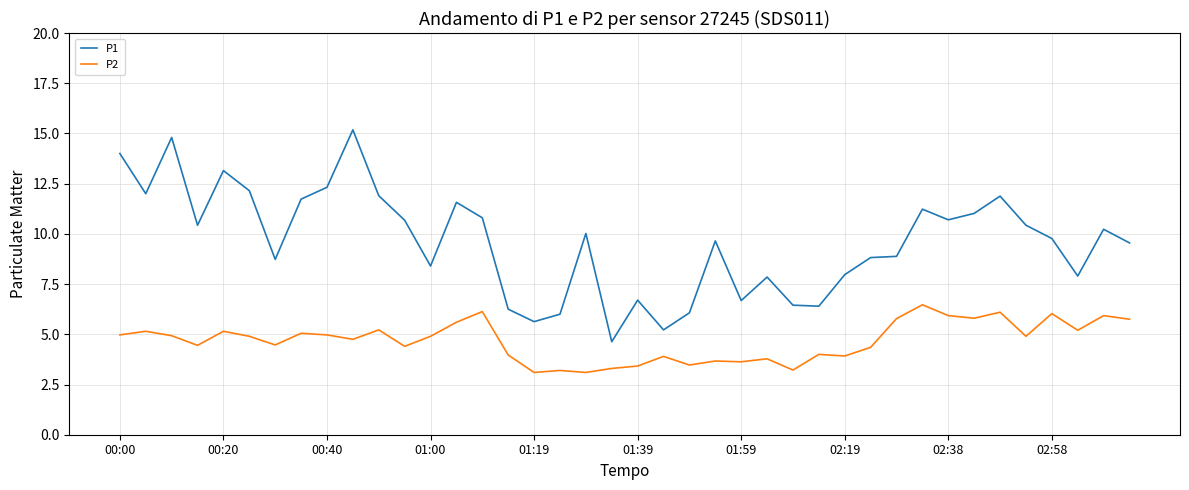

What is the sum of all P1 values?

383.8